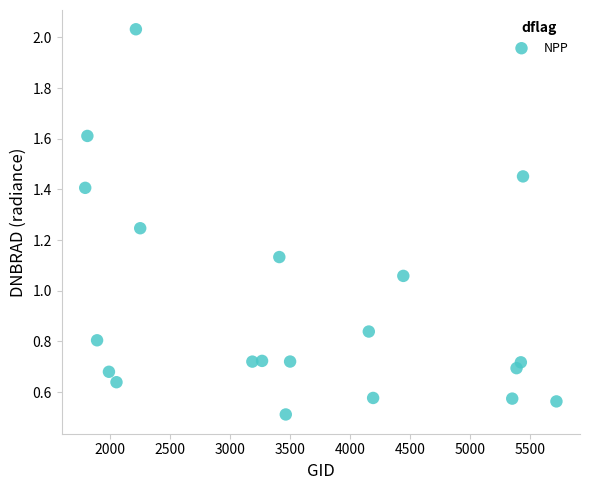

What is the range of X values (max minus min)?

3933.0